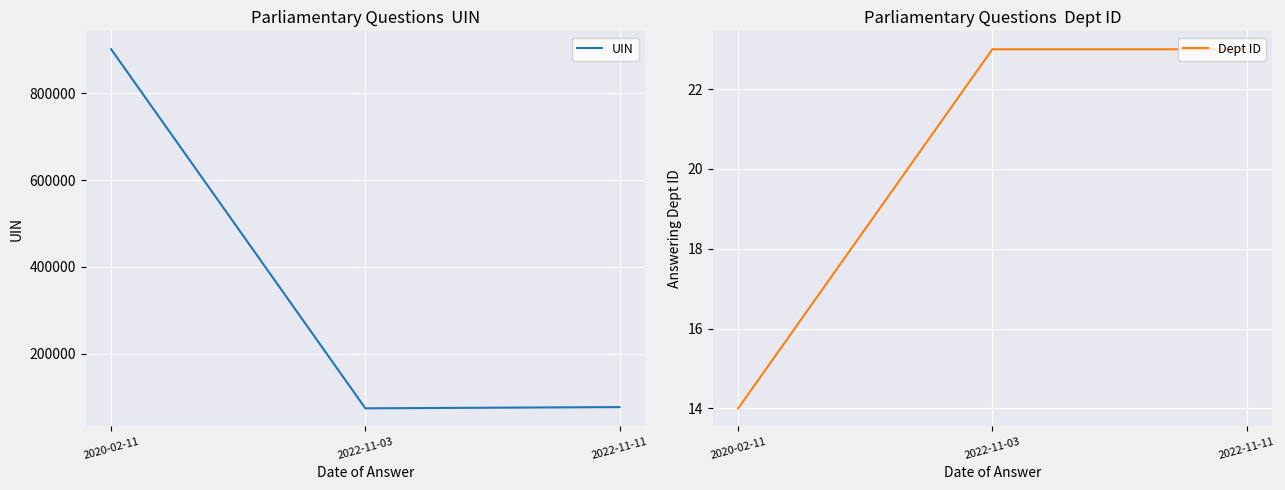

Reading left to right, extract all data points from this chart.

UIN: 2020-02-11=900746	2022-11-03=74702	2022-11-11=77552
Dept ID: 2020-02-11=14	2022-11-03=23	2022-11-11=23